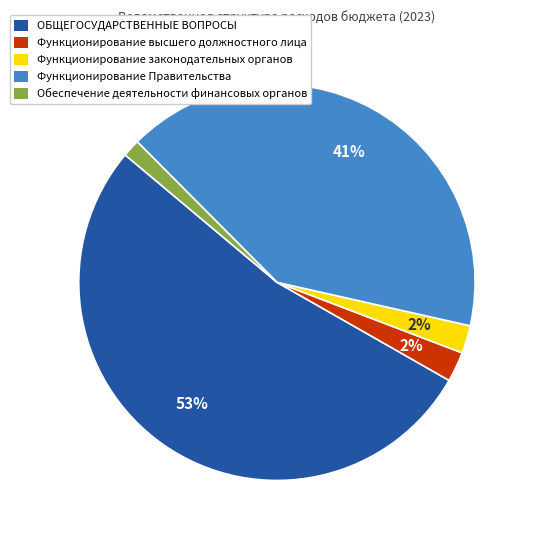

Between ОБЩЕГОСУДАРСТВЕННЫЕ ВОПРОСЫ and Обеспечение деятельности финансовых органов, which is larger?

ОБЩЕГОСУДАРСТВЕННЫЕ ВОПРОСЫ